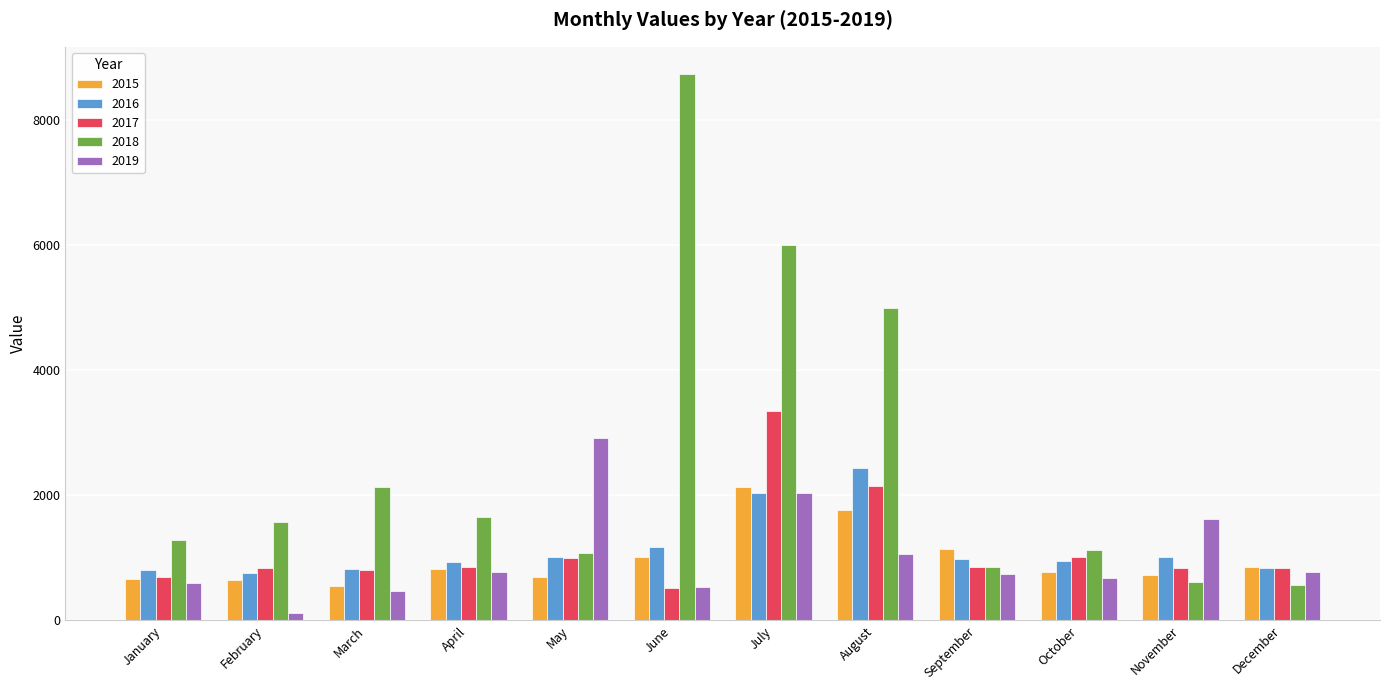

Which category has the highest value across all series?

June